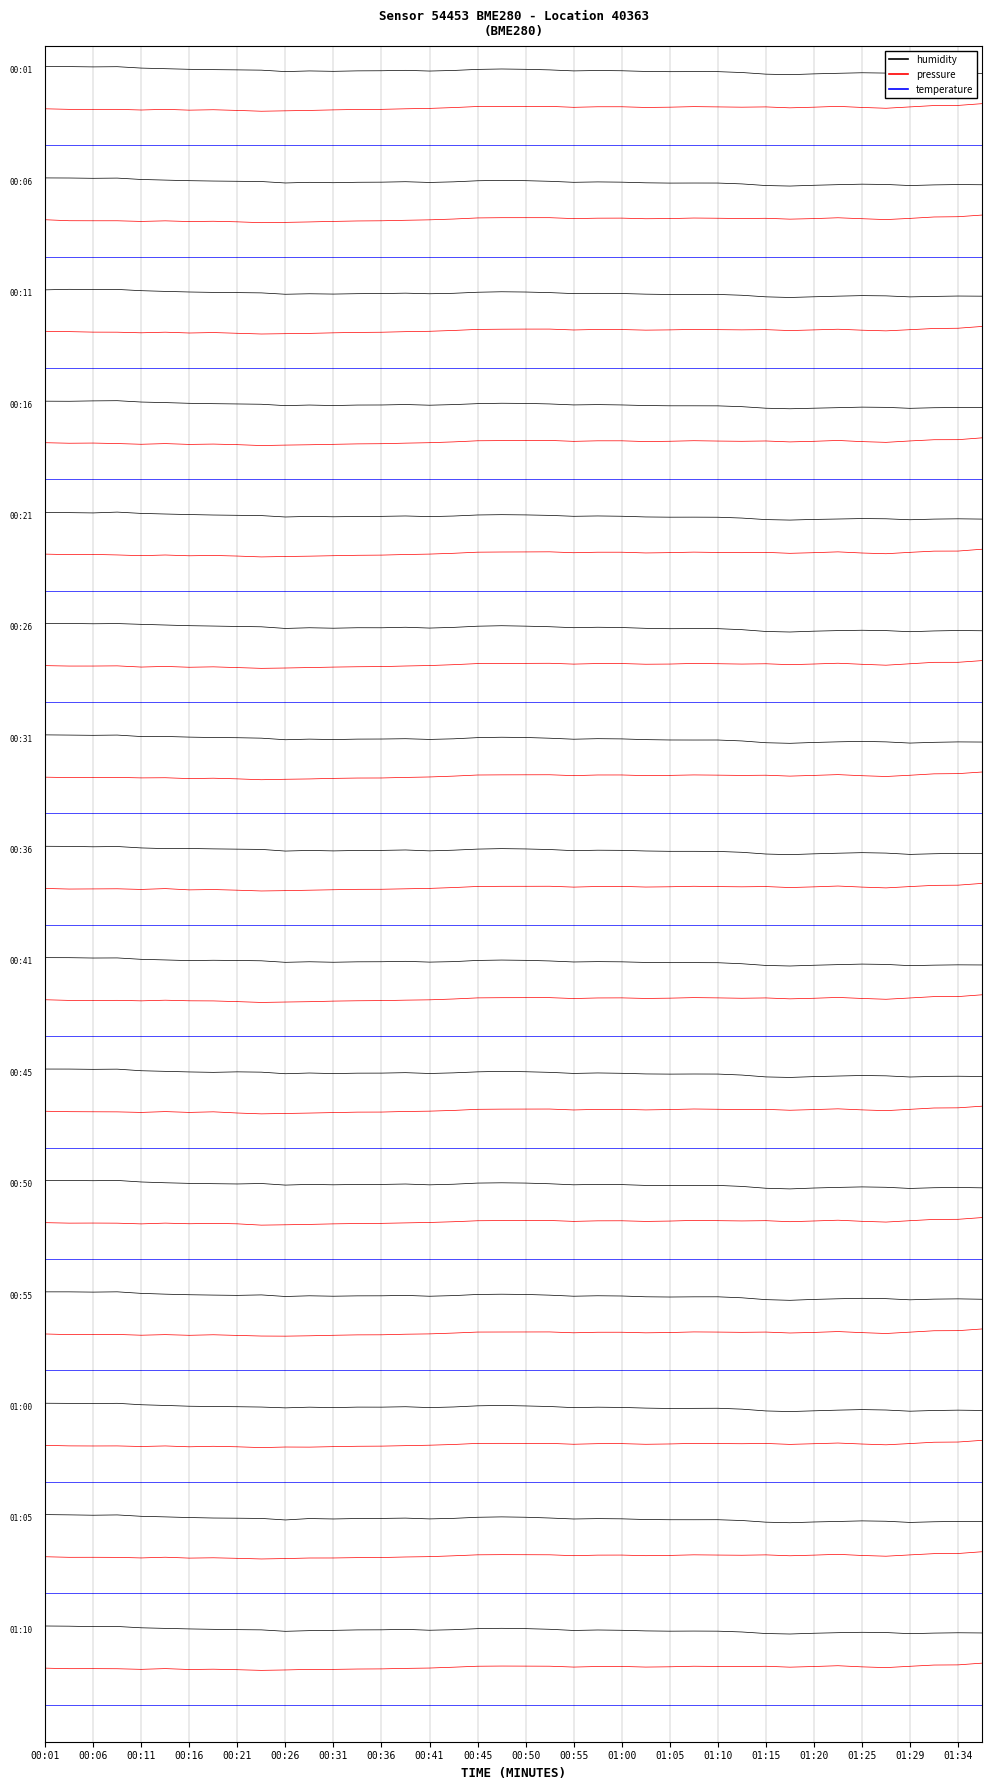

Which series has the largest range (max minus min)?

humidity